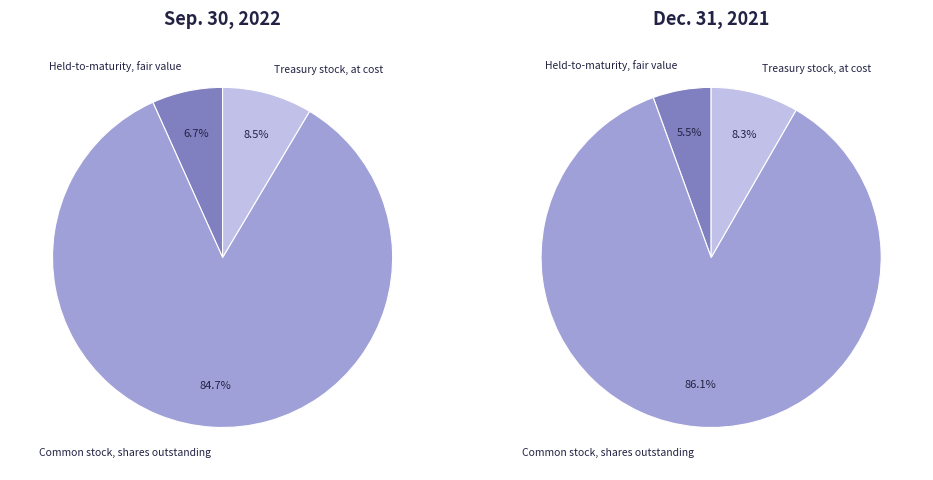

True or false: Common stock, shares outstanding accounts for 91% of the total.

False